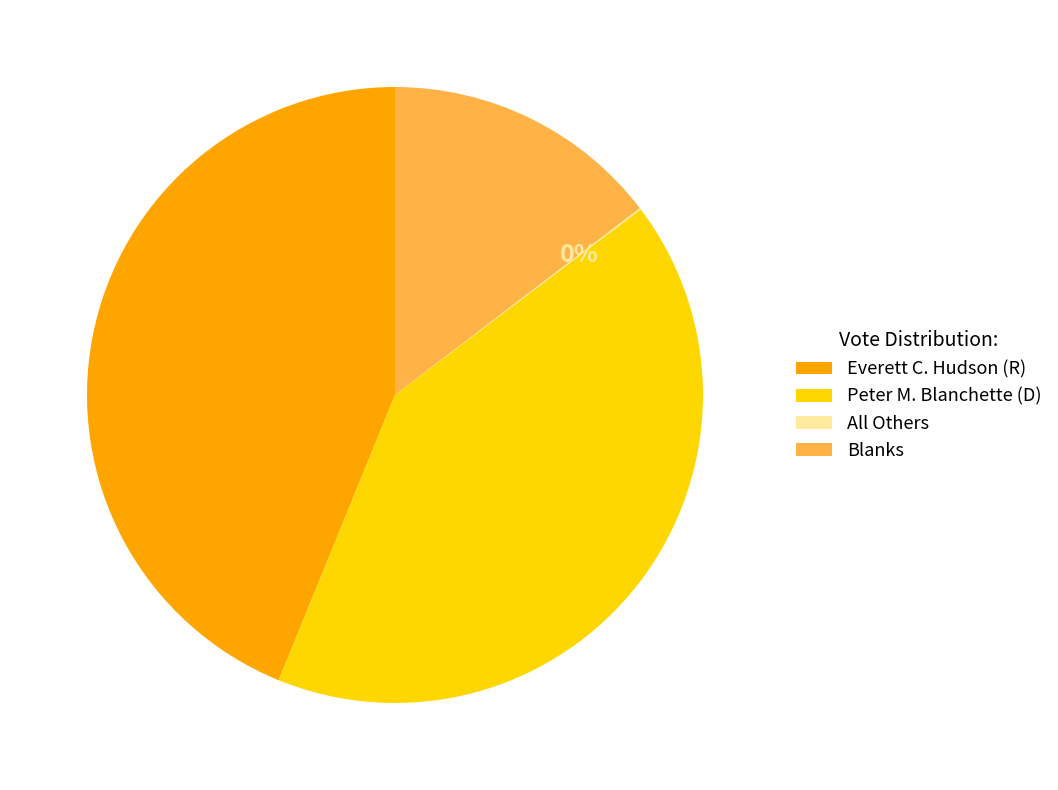

Which slice is the largest?

Everett C. Hudson (R)